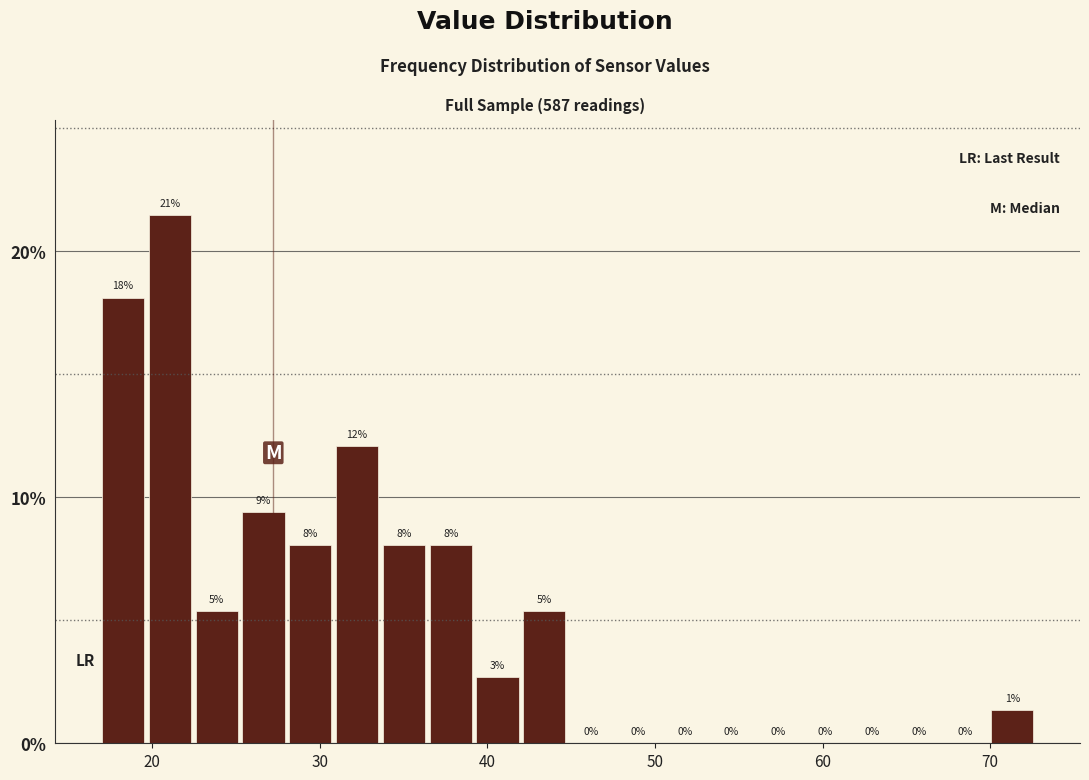

Around what value on the x-axis is the tallest bar? Give the approximate position of its centre, as read against the axis.

21